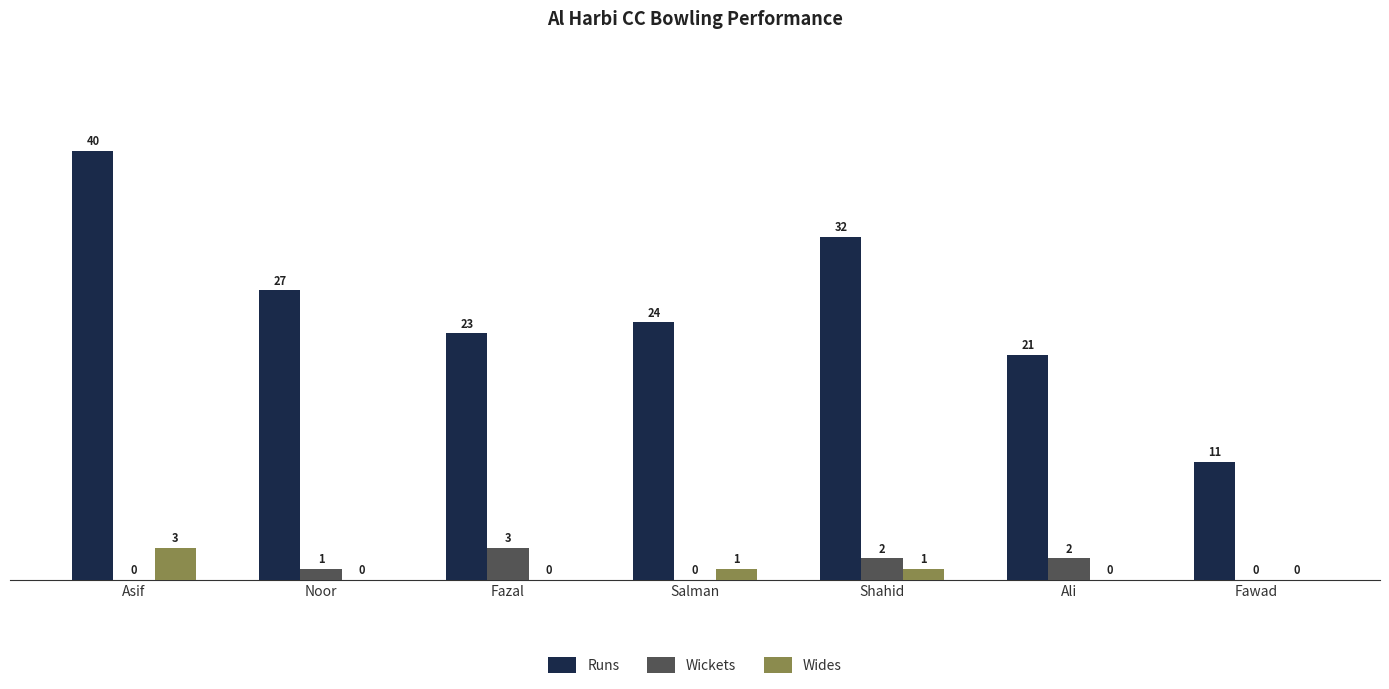

How many groups of bars are there?

7